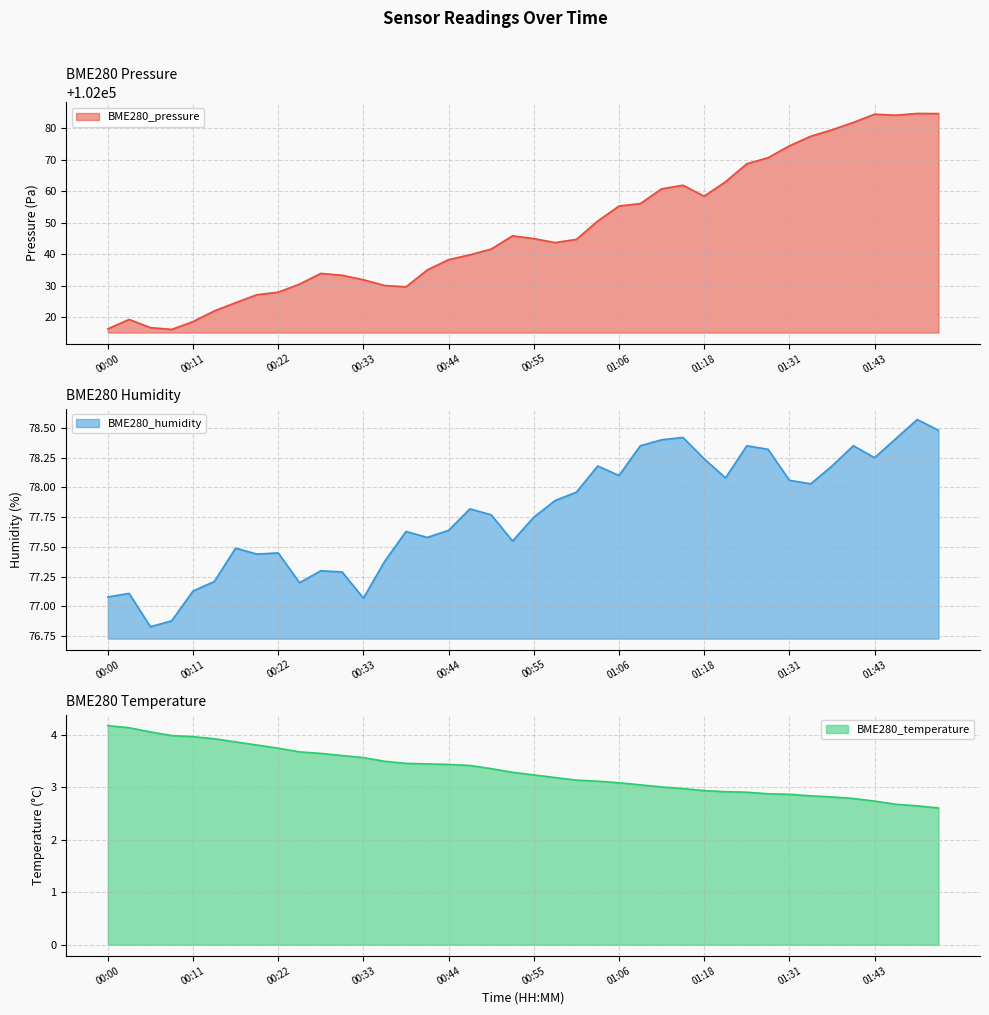

Which has a higher value, 01:43 or 01:01?

01:43